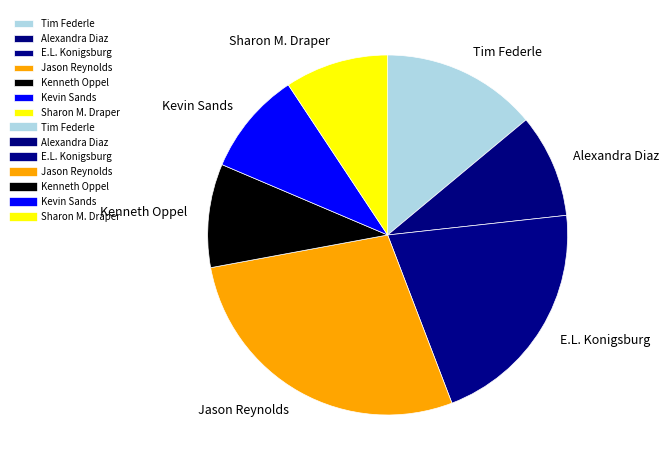

Do Sharon M. Draper and Jason Reynolds together represent more than half of the pie?

No